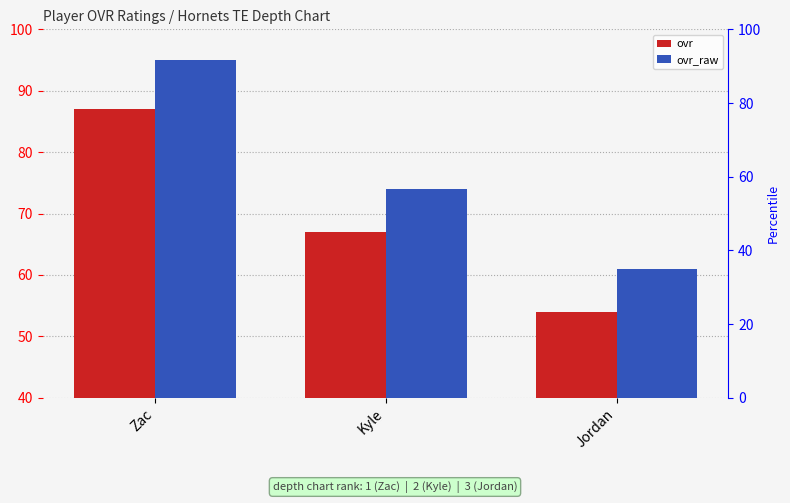

What is the difference between the maximum and second lowest values in the ovr_raw series?

21